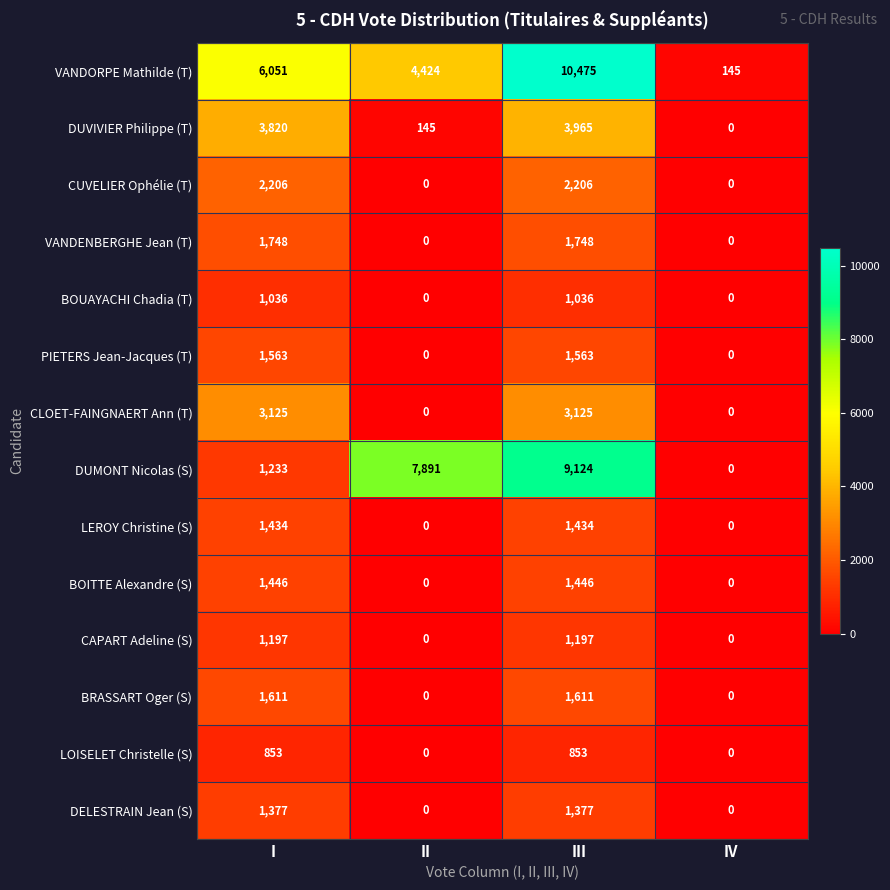

Which series has the largest total across all categories?

VANDORPE Mathilde (T)